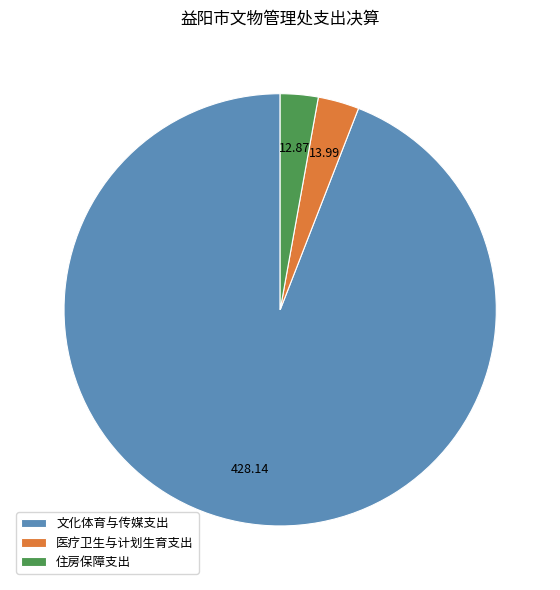

Is there a majority slice in this chart?

Yes